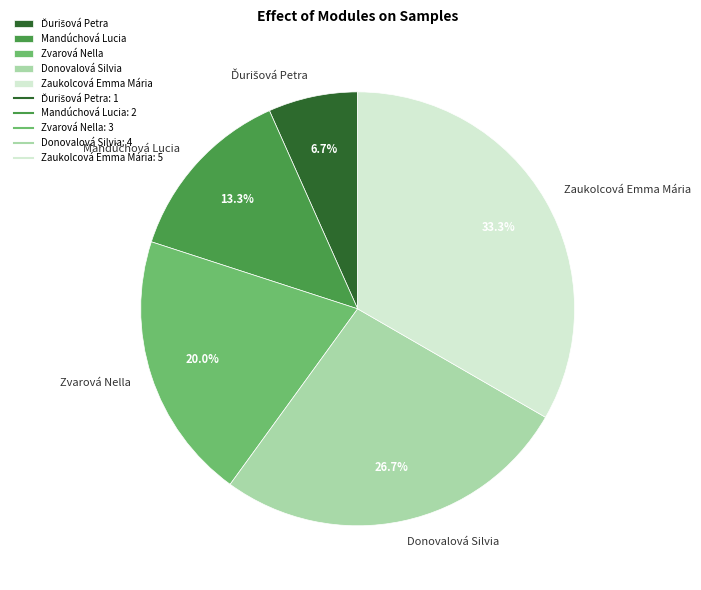

What is the ratio of the value at Zvarová Nella to the value at Zaukolcová Emma Mária?

0.6